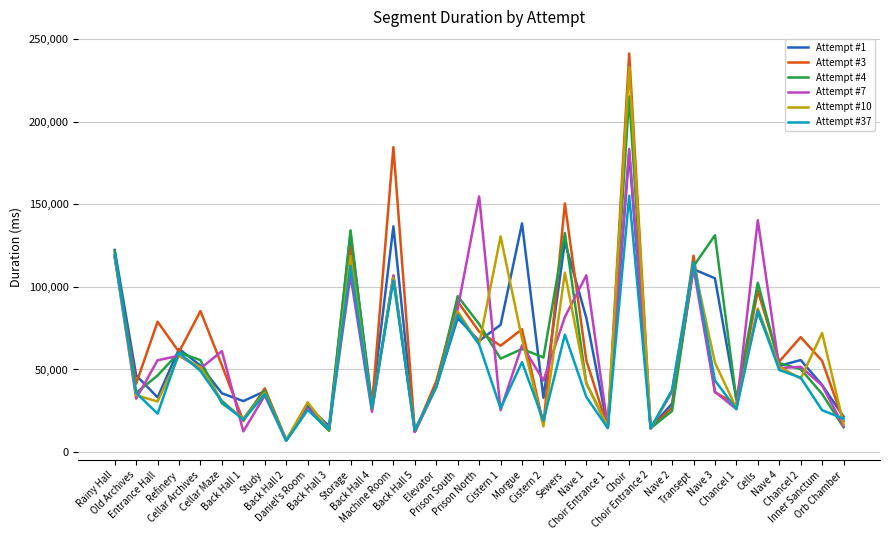

What are all the series names shown in the legend?

Attempt #1, Attempt #3, Attempt #4, Attempt #7, Attempt #10, Attempt #37